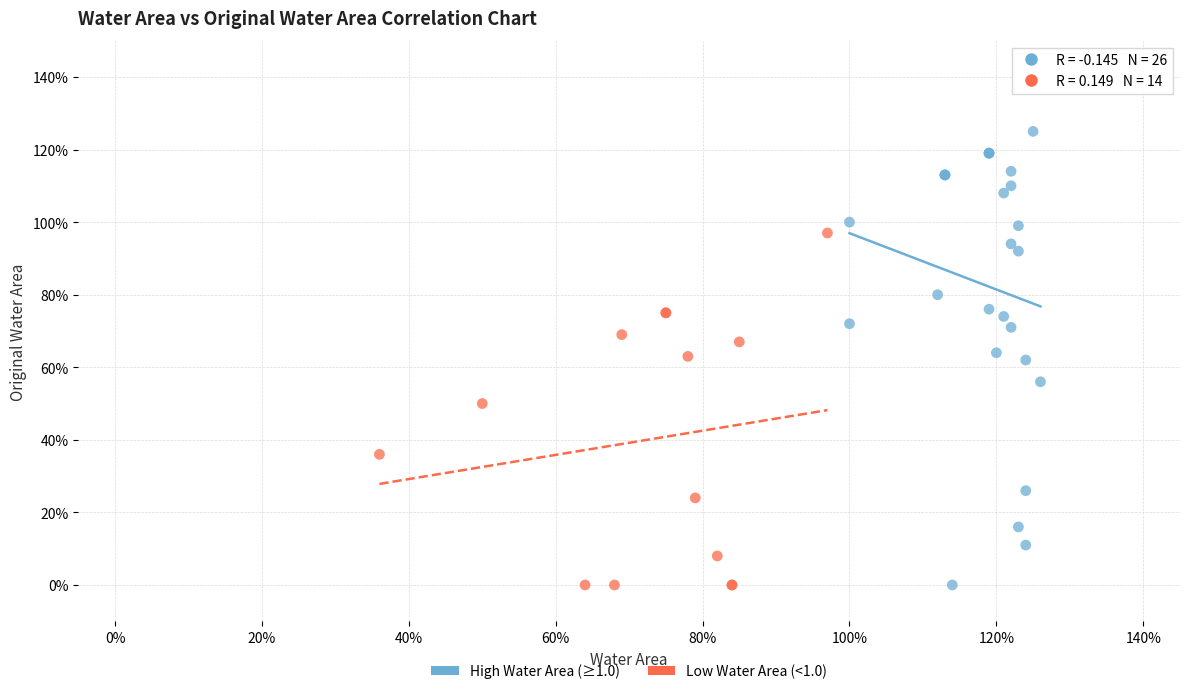

What are all the series names shown in the legend?

High Water Area (≥1.0), Low Water Area (<1.0)